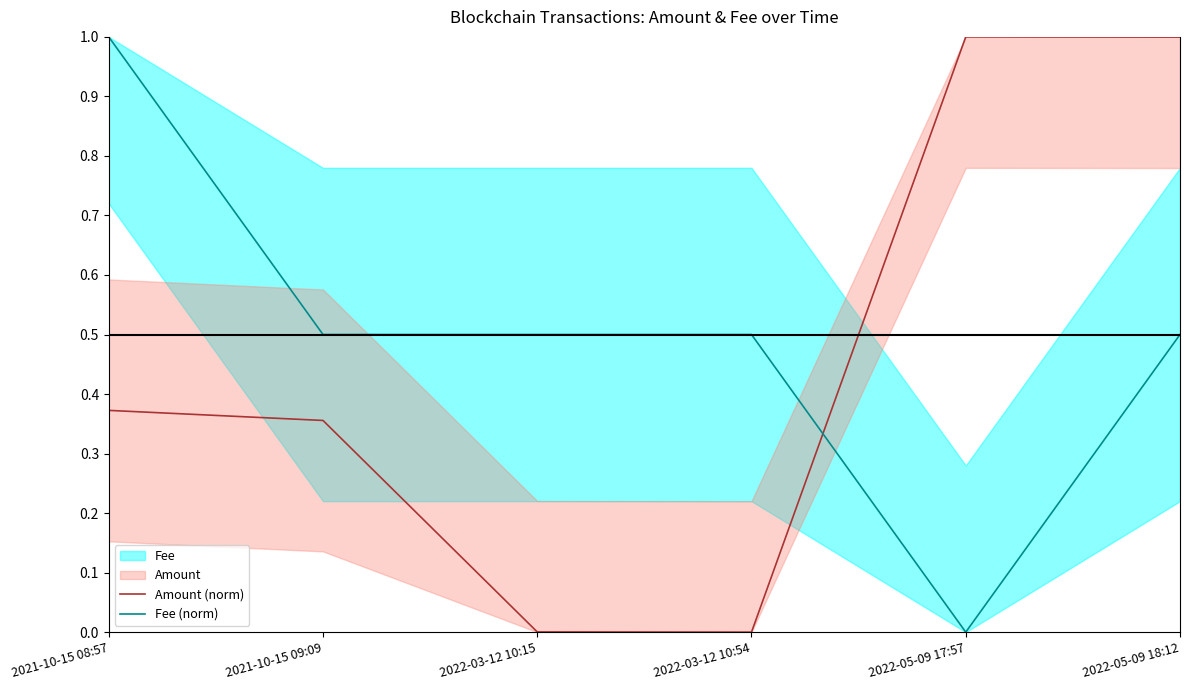

At which category is the sum across all series the highest?

2022-05-09 18:12